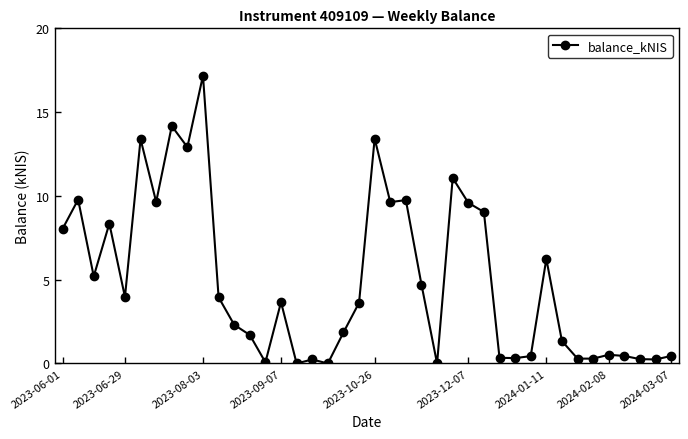

What is the maximum value shown in the chart?

17.2